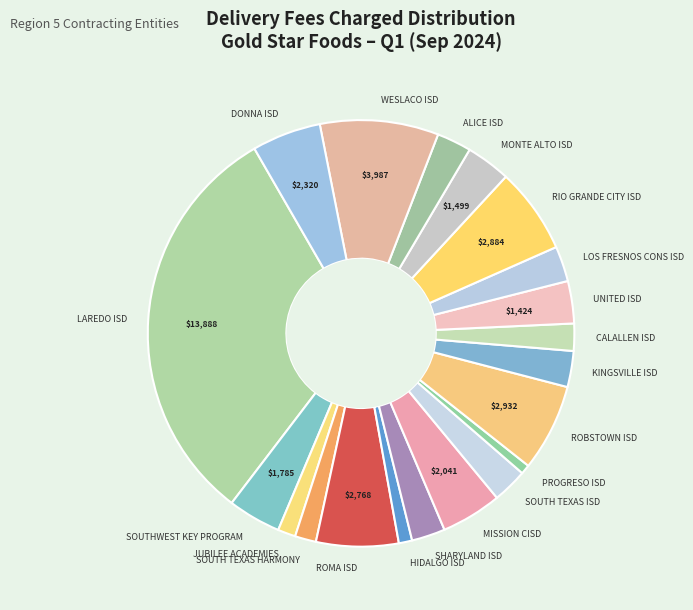

Do LOS FRESNOS CONS ISD and ROBSTOWN ISD together represent more than half of the pie?

No